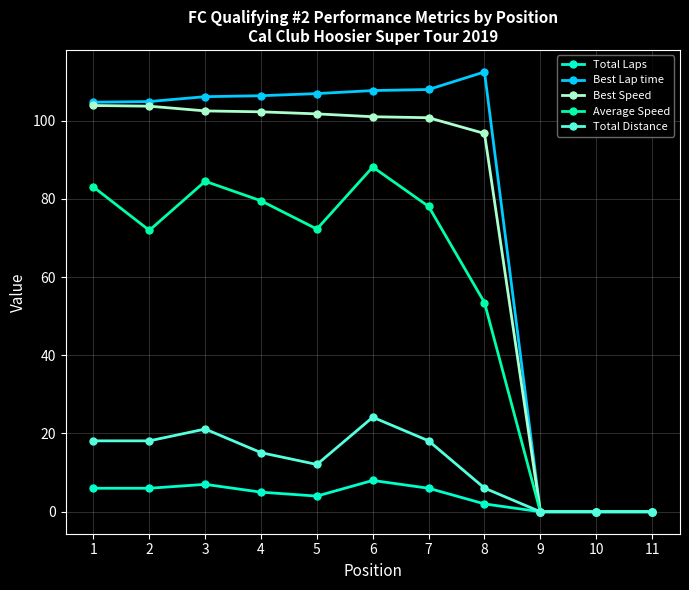

How many distinct data groups are displayed?

5